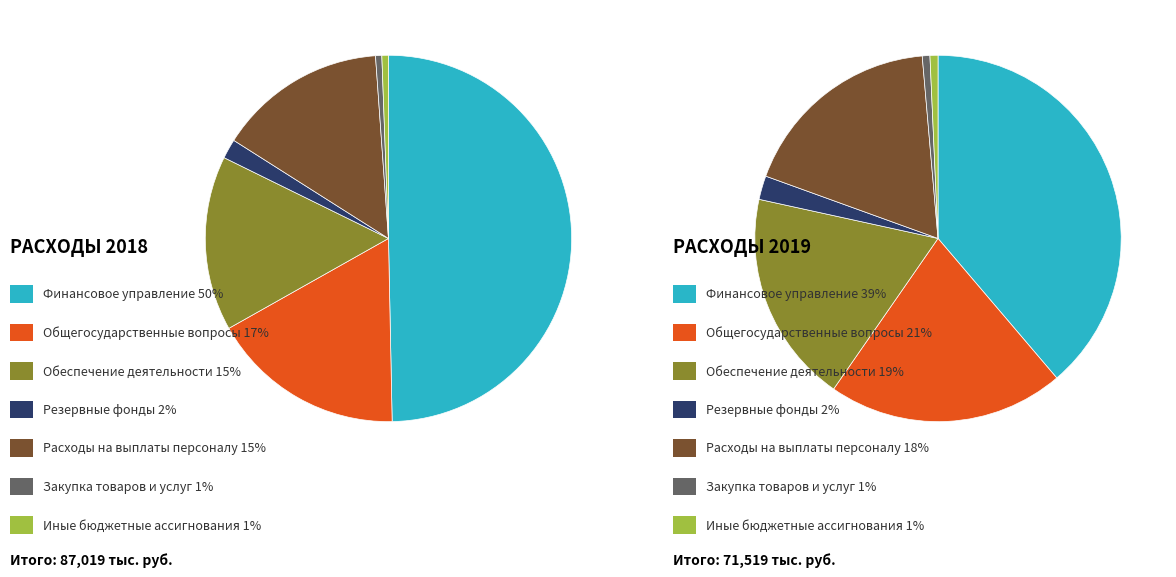

What is the change in value from Финансовое управление to Закупка товаров и услуг?

-42751